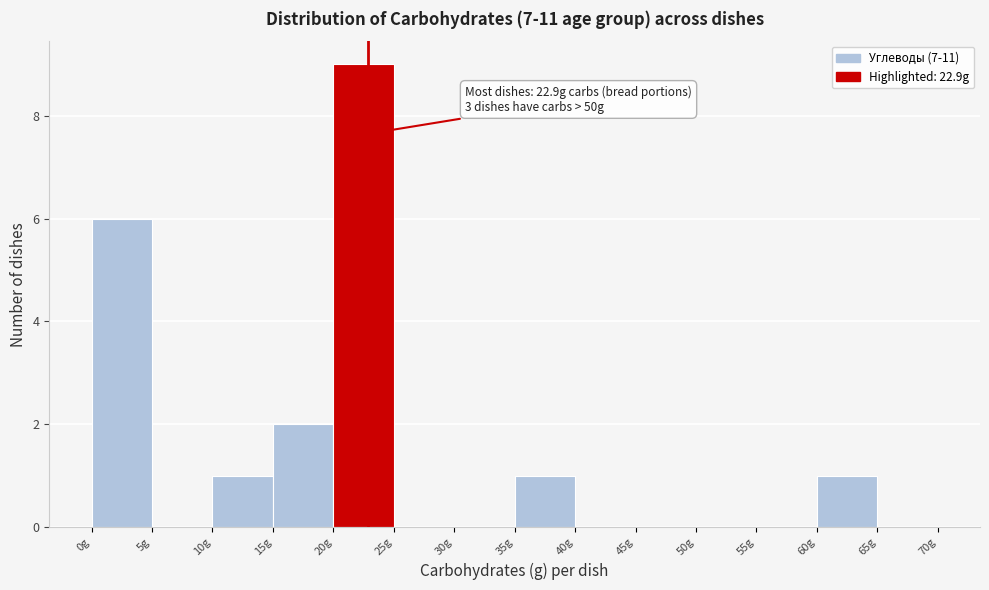

Over which range of the x-axis is the bar tallest?

20 to 25